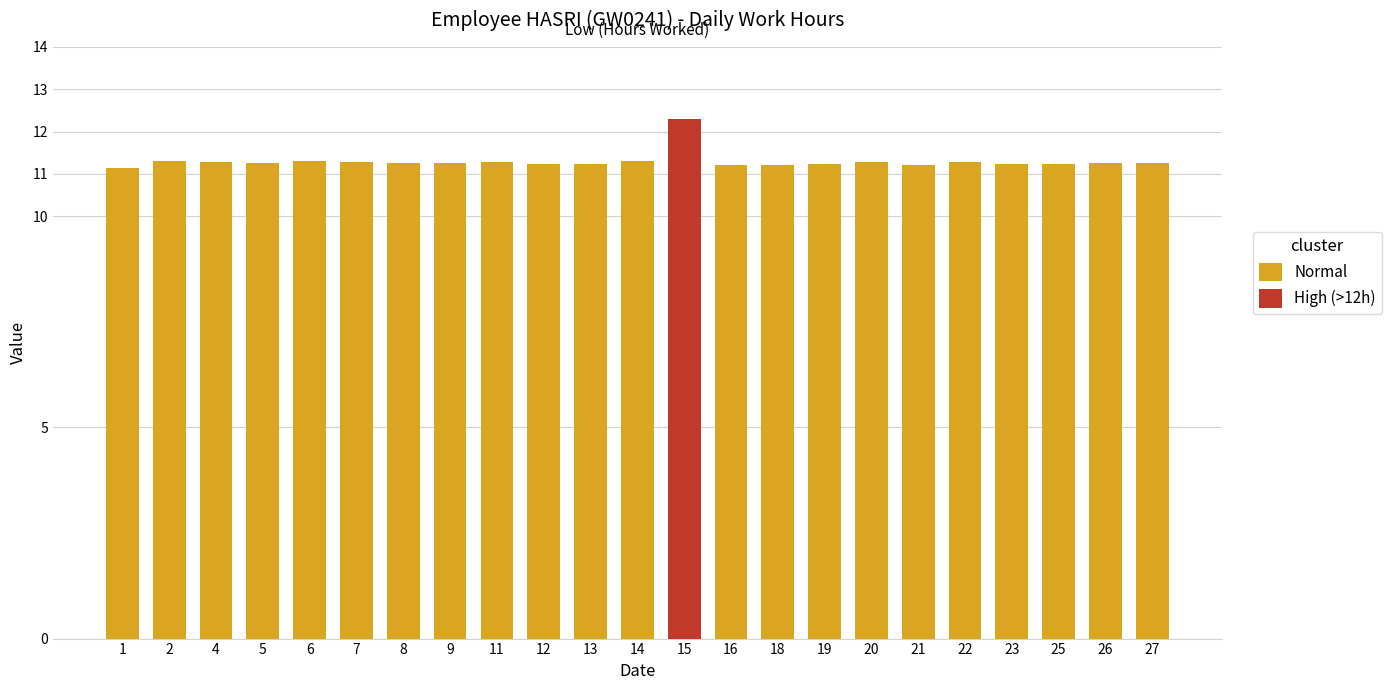

Does the chart contain any negative values?

No